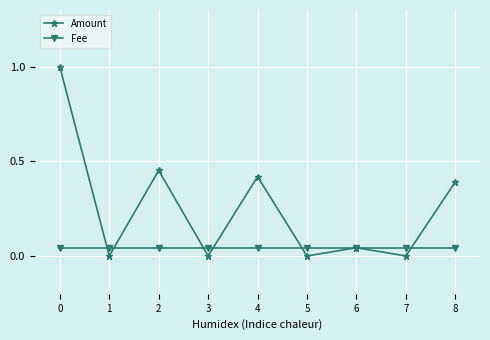

Rank the series by their maximum value, from highest to lowest.

Amount, Fee